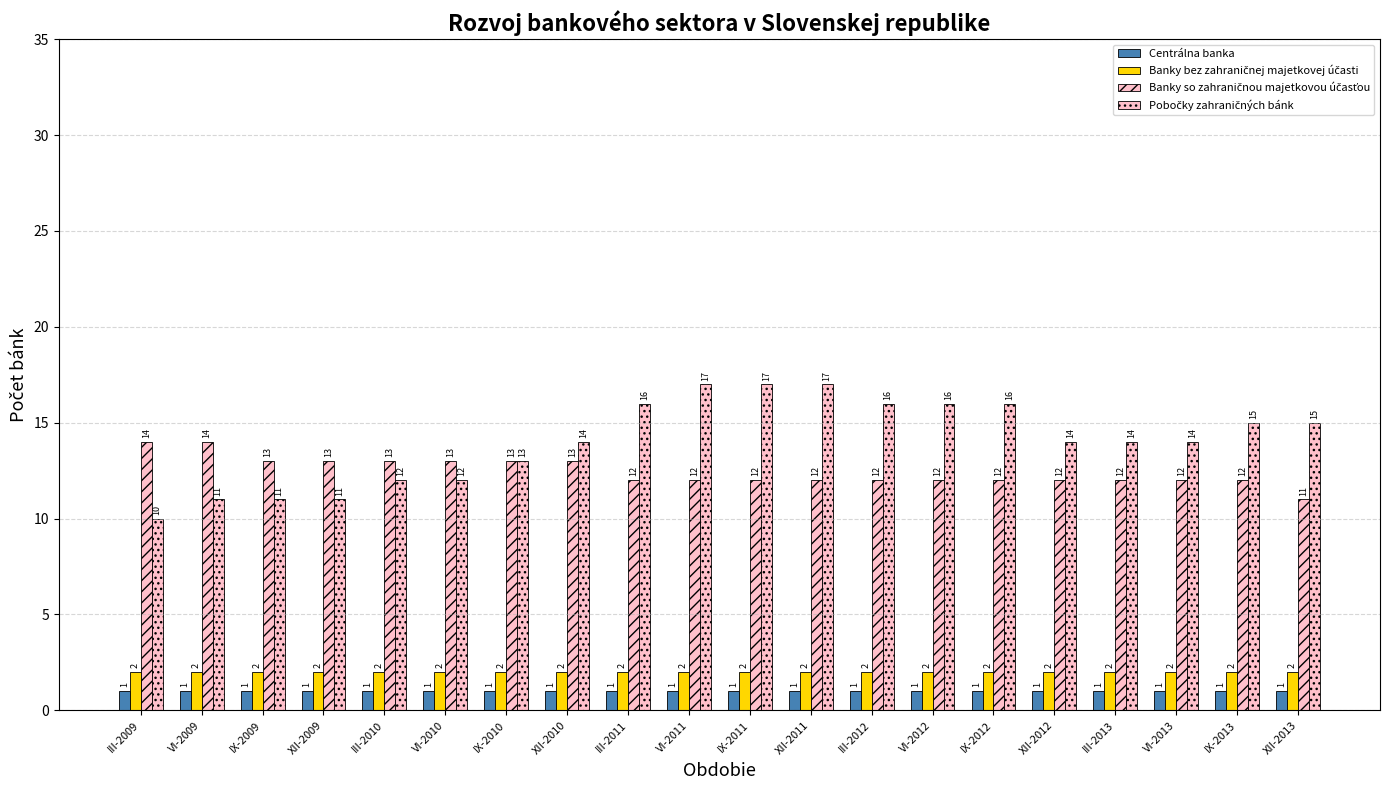

Which has a higher value, VI-2013 or III-2013?

VI-2013